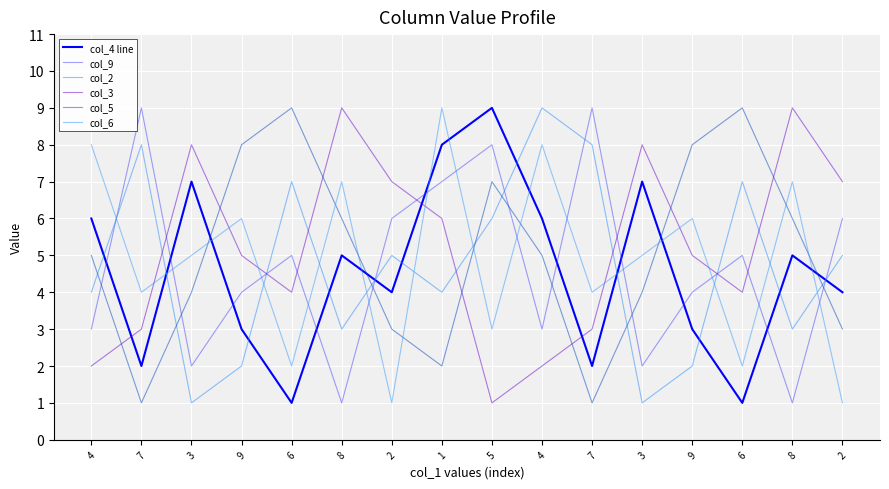

Where is col_3 nearest to the value 5?

9